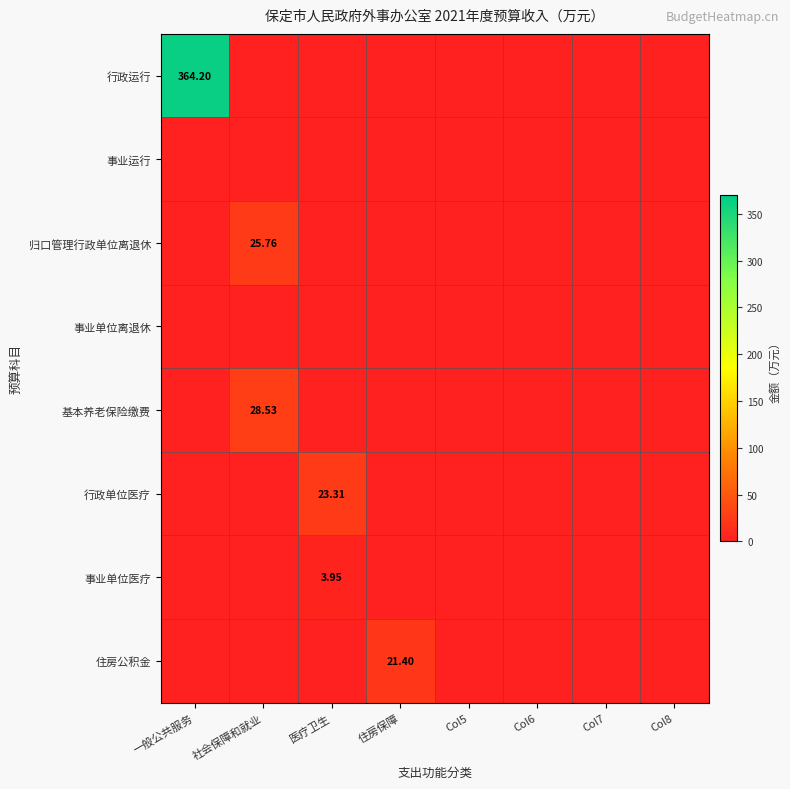

Rank the series by their maximum value, from lowest to highest.

事业运行, 事业单位离退休, 事业单位医疗, 住房公积金, 行政单位医疗, 归口管理行政单位离退休, 基本养老保险缴费, 行政运行